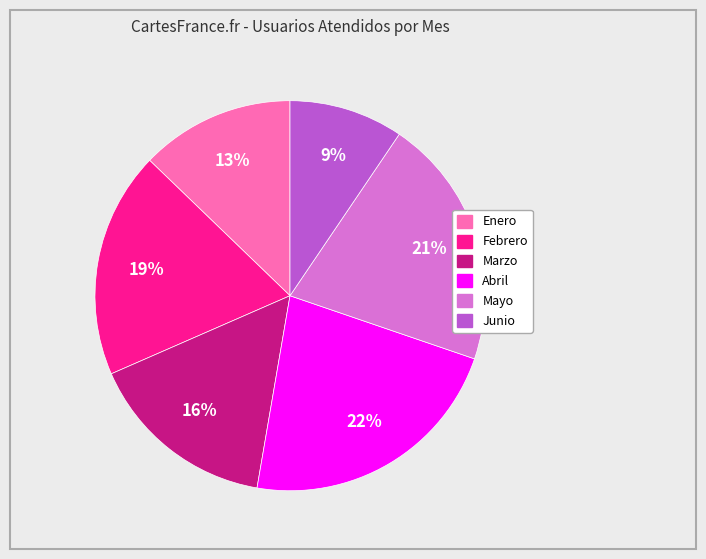

True or false: Enero accounts for 13% of the total.

True